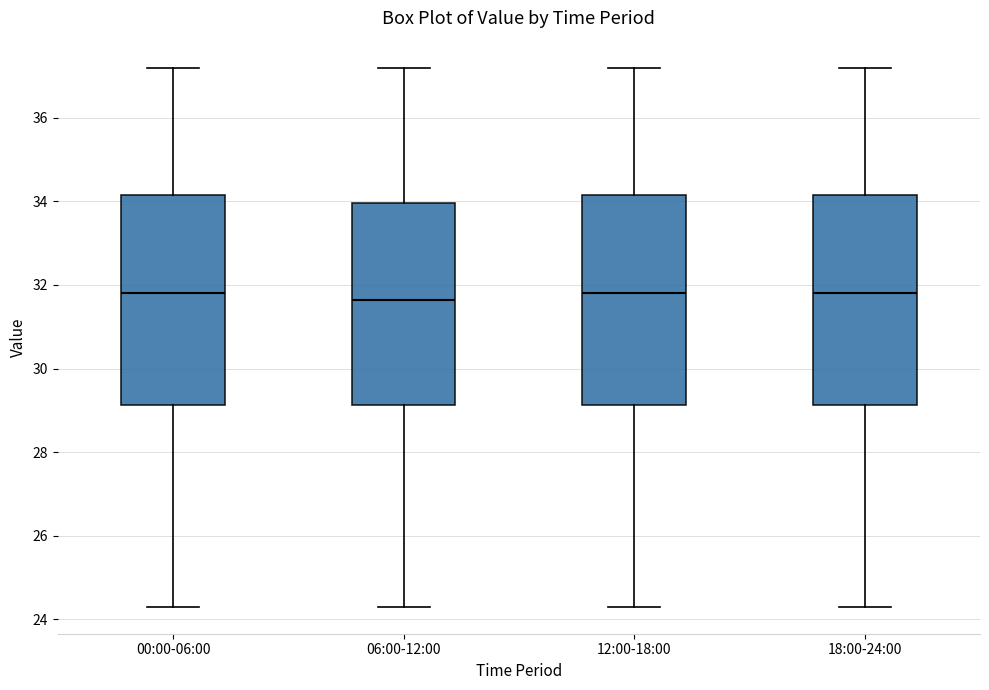

Reading left to right, transcribe this box plot: for each box, give where its median line is, the range the box spans, and where its two whiskers end, as read against the y-axis. The values are not printed on the chart, so give them approximately, as read against the axis.

00:00-06:00: median 31.8, box 29.2 to 34.2, whiskers 24.4 to 37.2
06:00-12:00: median 31.6, box 29.2 to 34.0, whiskers 24.4 to 37.2
12:00-18:00: median 31.8, box 29.2 to 34.2, whiskers 24.4 to 37.2
18:00-24:00: median 31.8, box 29.2 to 34.2, whiskers 24.4 to 37.2